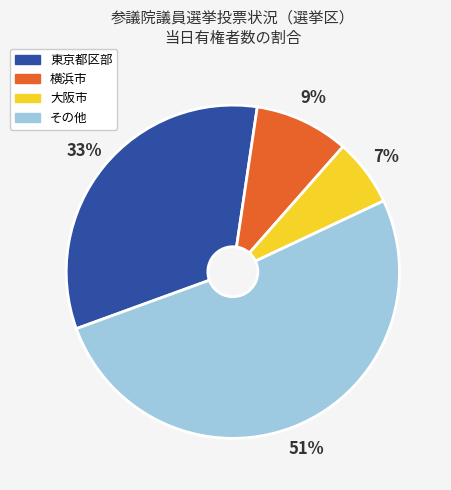

What percentage is the その他 slice, to the nearest percent?

51%